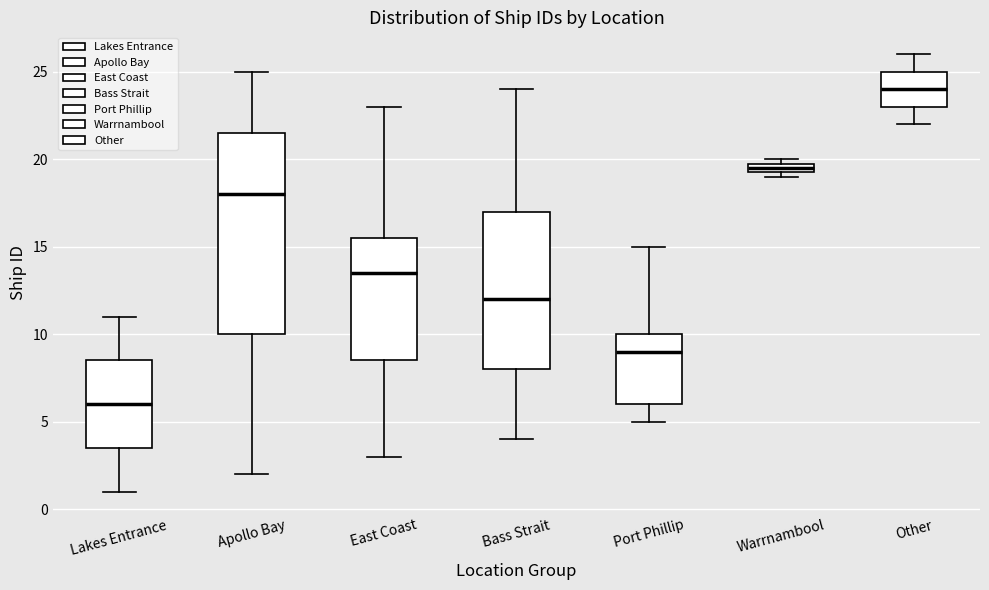

Where does the upper whisker of the box for East Coast end on the y-axis? The values are not printed on the chart, so give them approximately, as read against the axis.

23.0